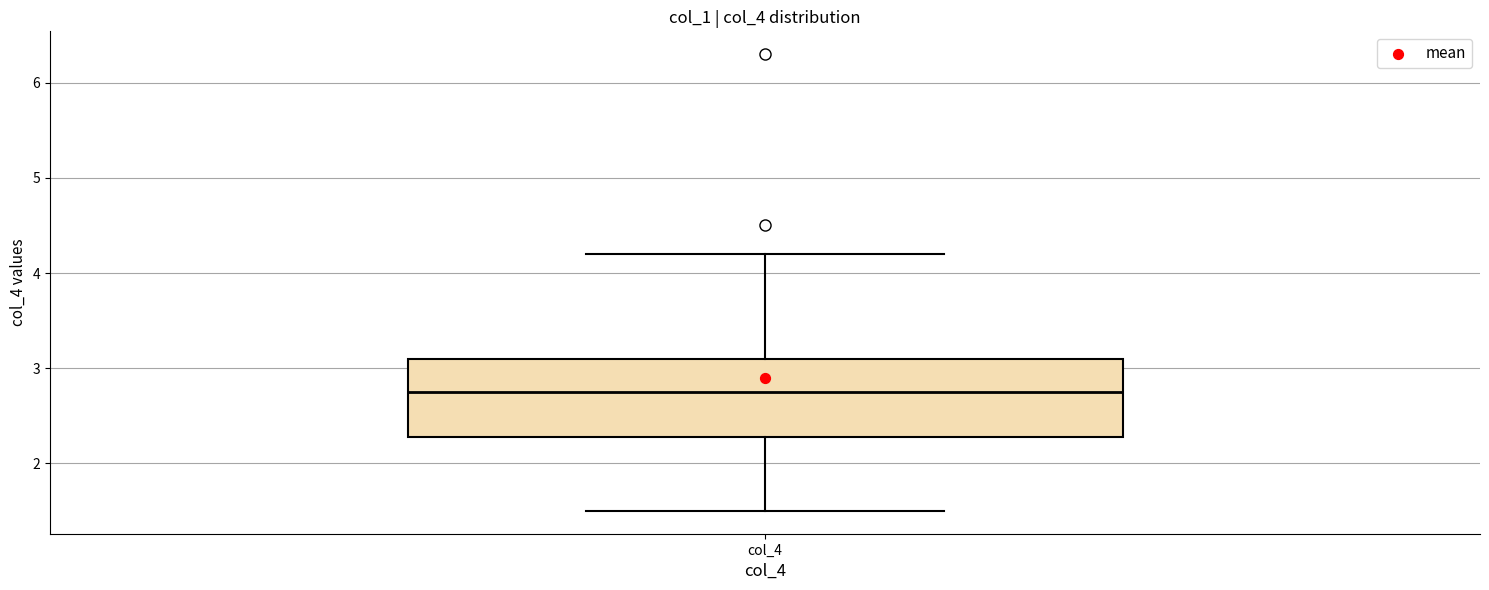

Transcribe this box plot: give where the median line is, the range the box spans, and where the two whiskers end, as read against the y-axis. The values are not printed on the chart, so give them approximately, as read against the axis.

median 2.8, box 2.3 to 3.1, whiskers 1.5 to 4.2